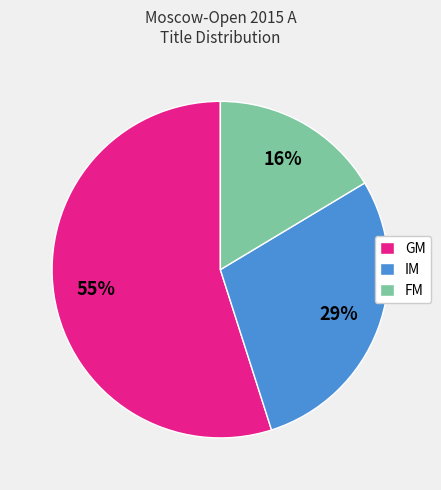

To the nearest percent, what is the difference between the largest and smallest slice percentages?

39%